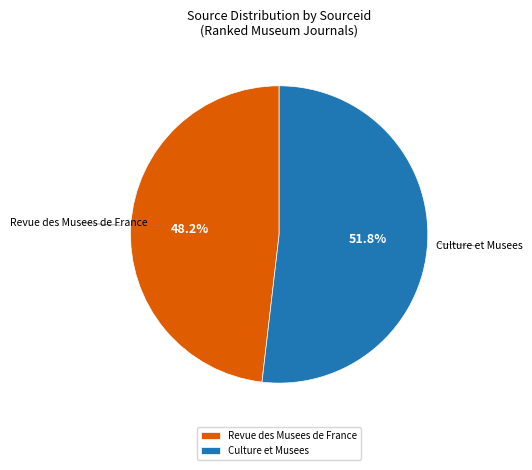

To the nearest percent, what is the average slice percentage?

50%